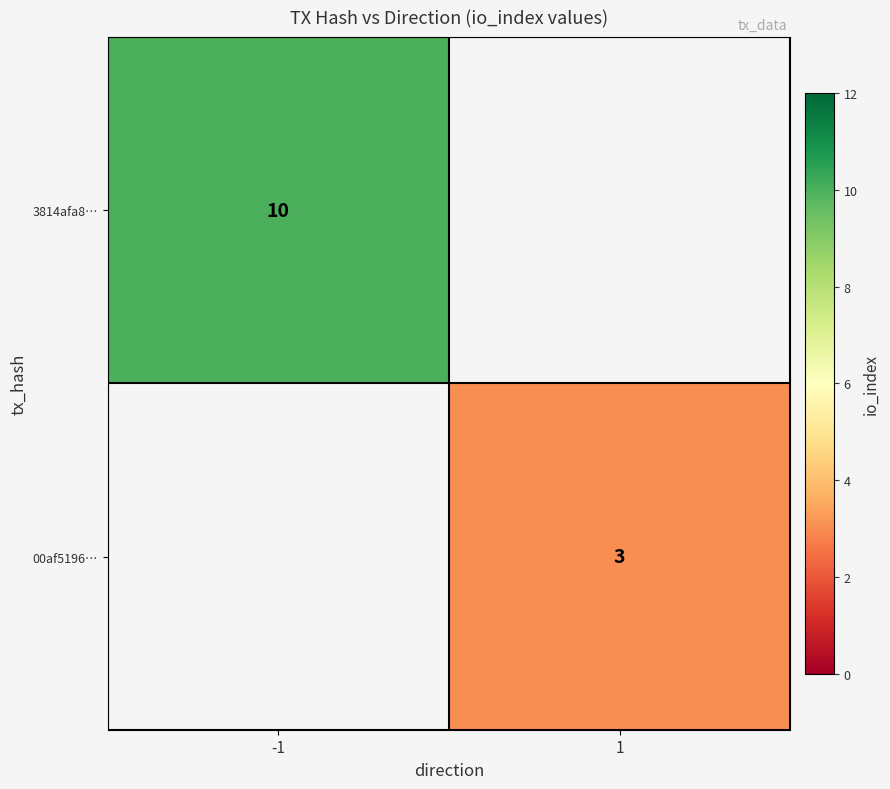

The 3814afa8… series shows 14 at -1. True or false?

False